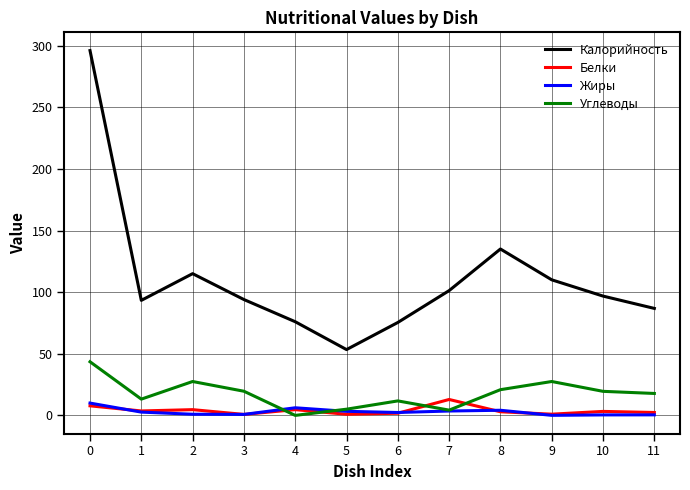

What is the average value of the Калорийность series?

111.1